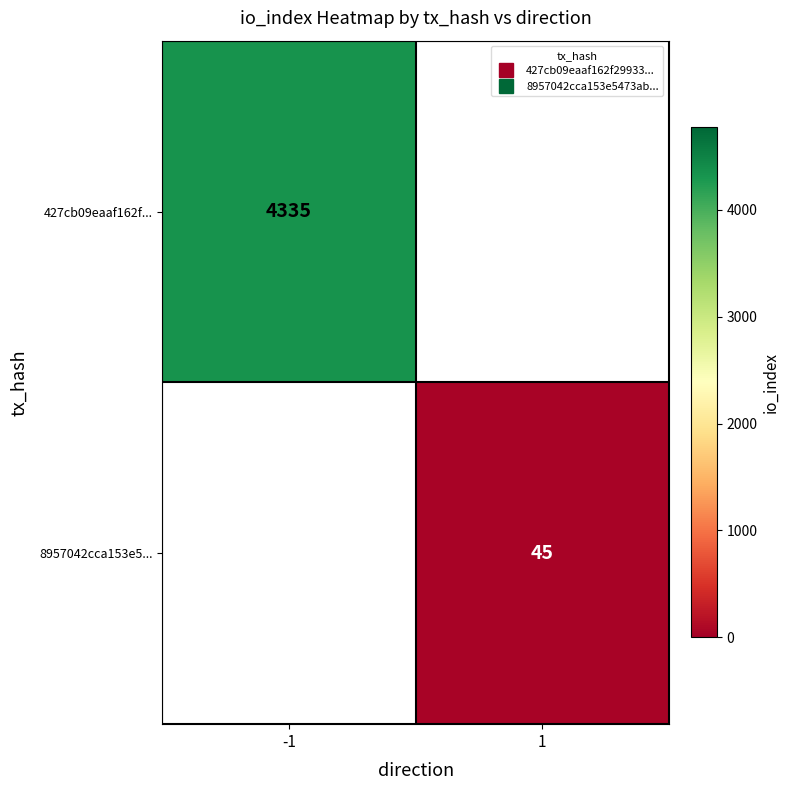

At which label is 427cb09eaaf162f... closest to 4335?

-1